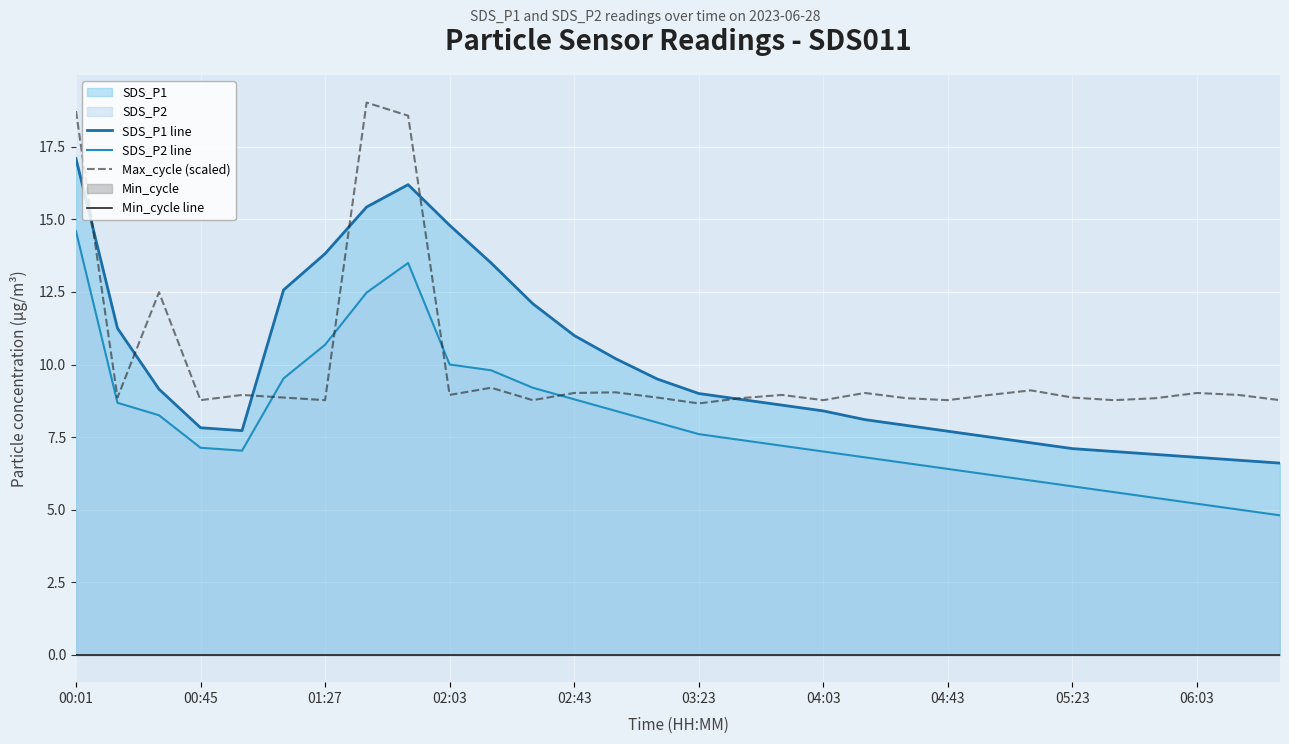

How many data points does each series have?

30